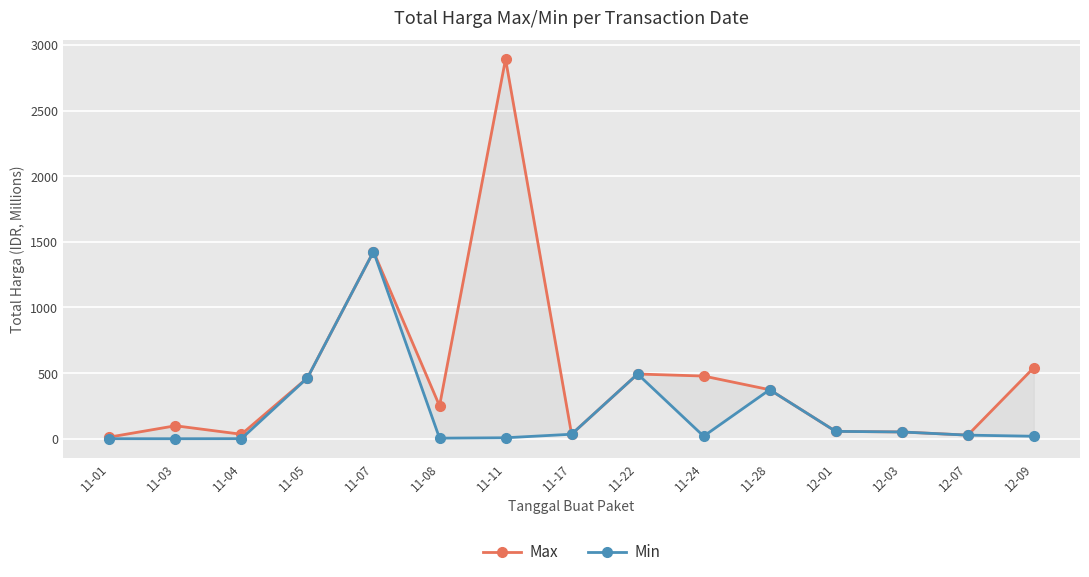

In Max, how many points are higher than both neighbors (excluding endpoints)?

4